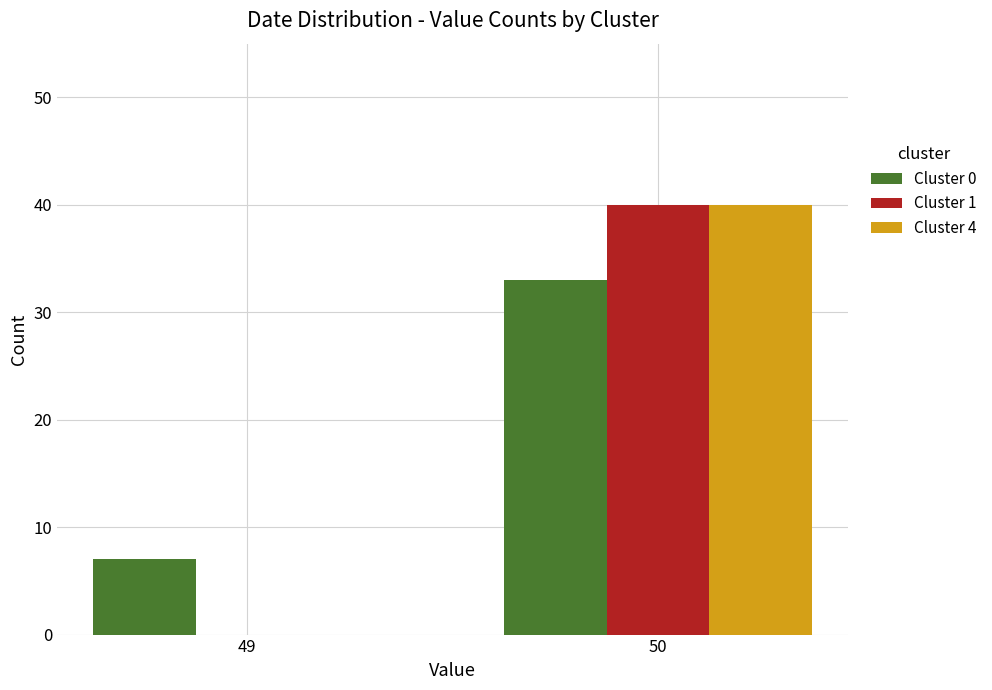

True or false: Cluster 1 has a value of 20 at 50.

False